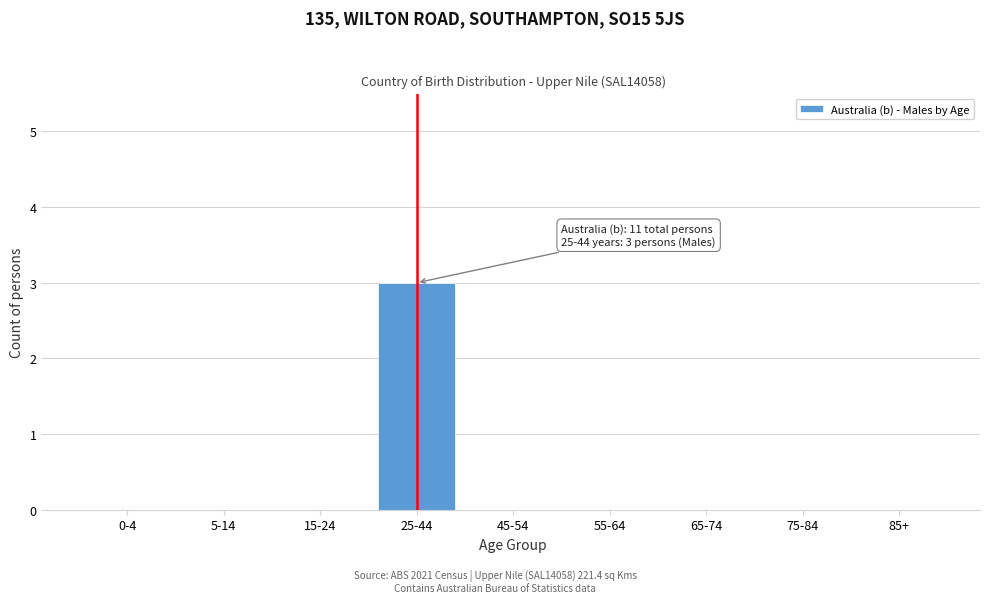

Reading left to right, extract all data points from this chart.

0-4=0	5-14=0	15-24=0	25-44=3	45-54=0	55-64=0	65-74=0	75-84=0	85+=0